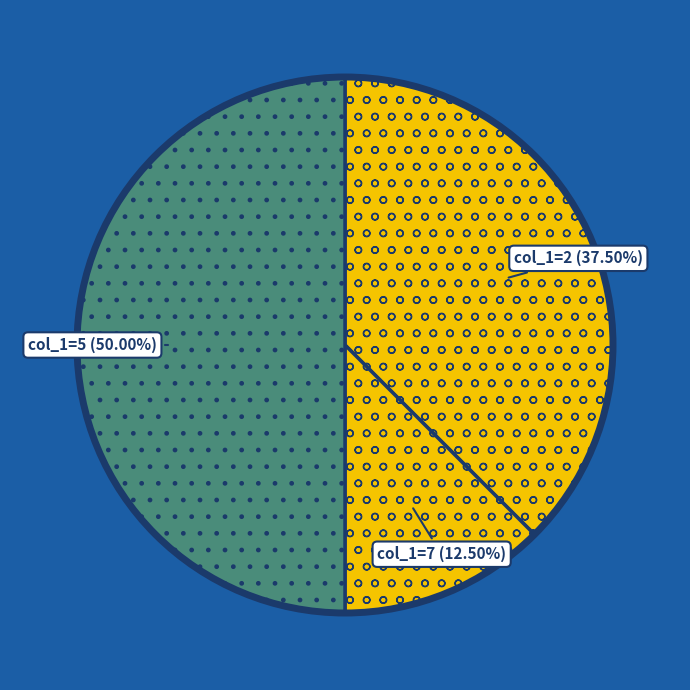

How many segments does this pie chart have?

3